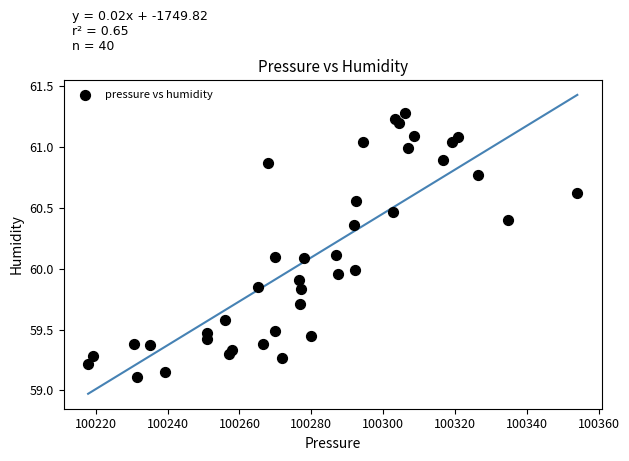

What is the range of X values (max minus min)?

136.1